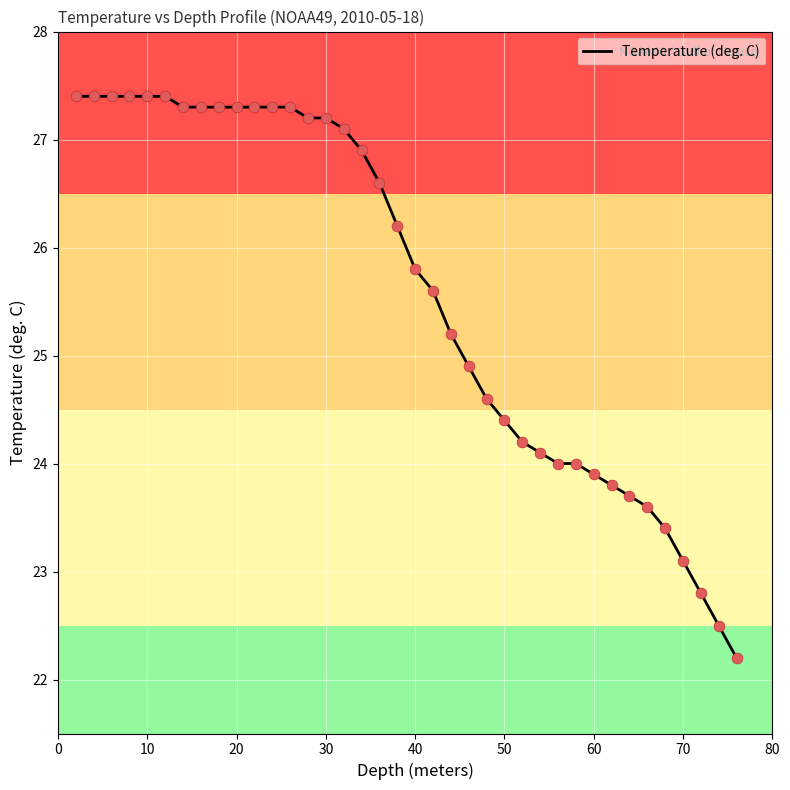

What is the smallest value displayed?

22.2